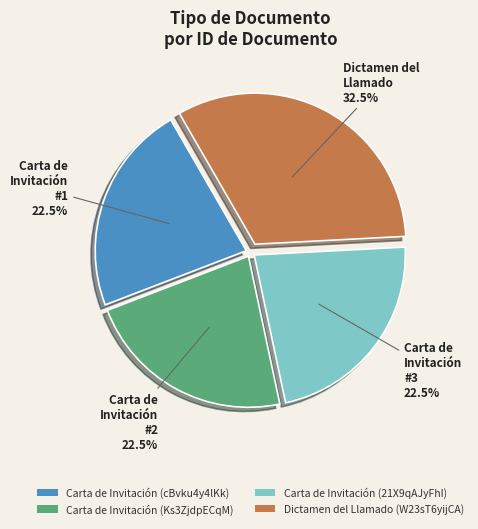

How many segments does this pie chart have?

4